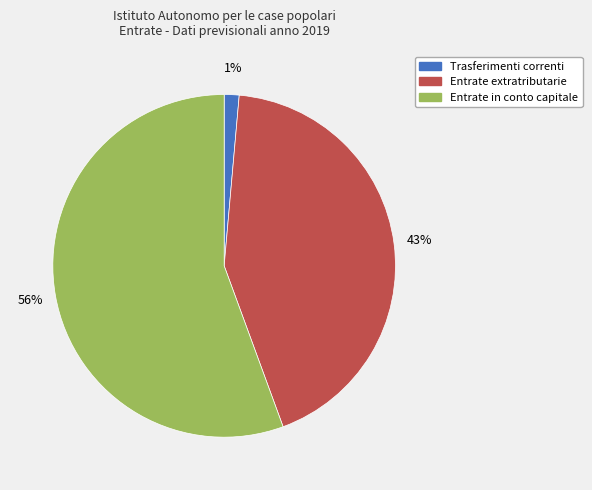

To the nearest percent, what portion does Trasferimenti correnti represent?

1%